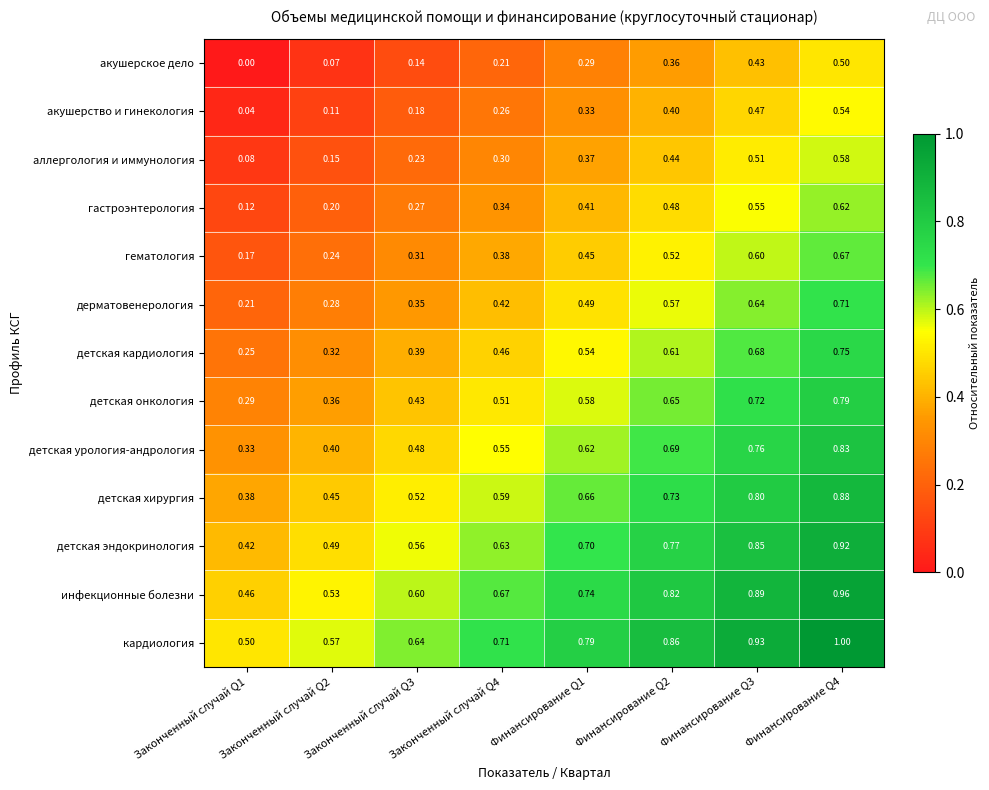

At which category does the chart reach its minimum across all series?

Законченный случай Q1